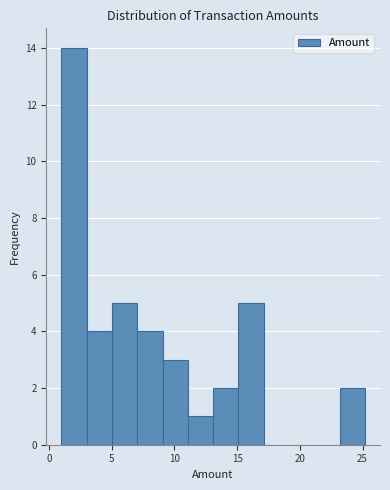

Which range on the x-axis has the tallest bar?

1 to 3